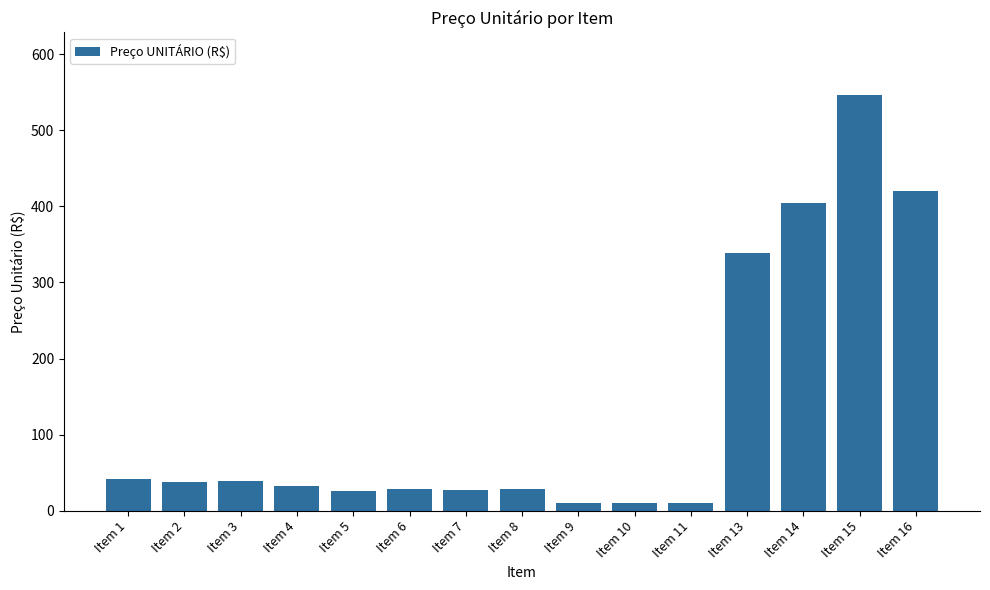

How many data points are less than 33?

7